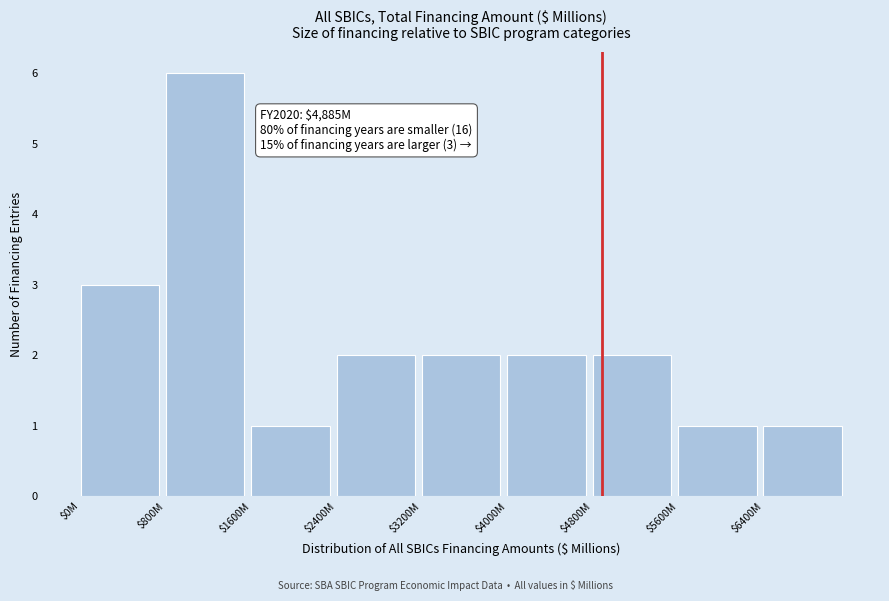

Reading right to left, what are all the values shown in this chart?

1	1	2	2	2	2	1	6	3